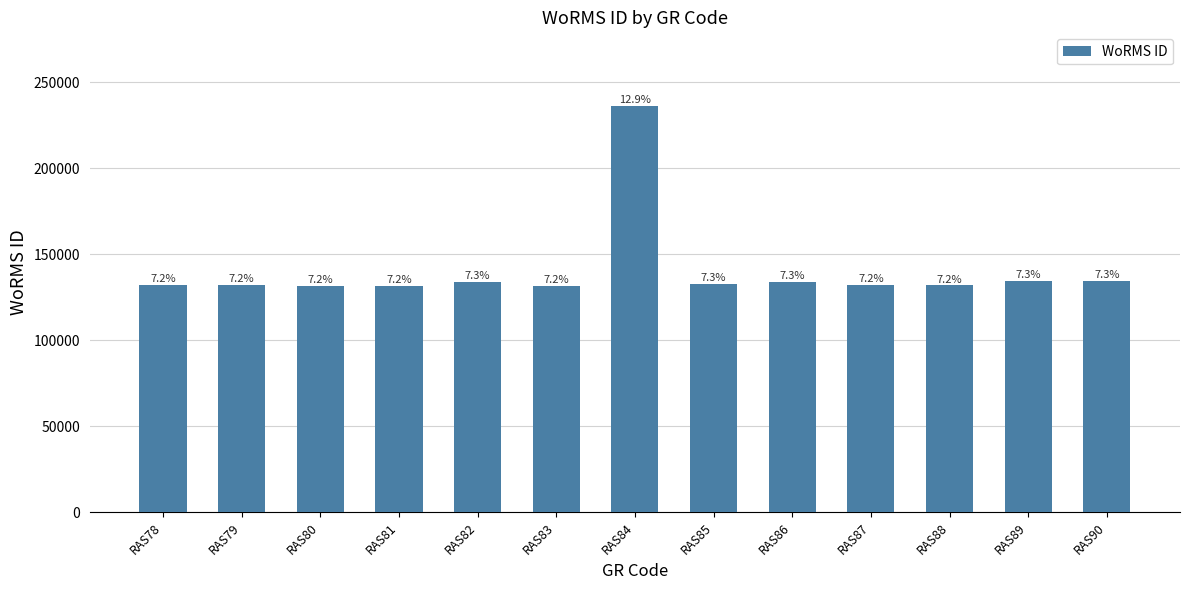

What is the change in value from RAS79 to RAS81?

-604